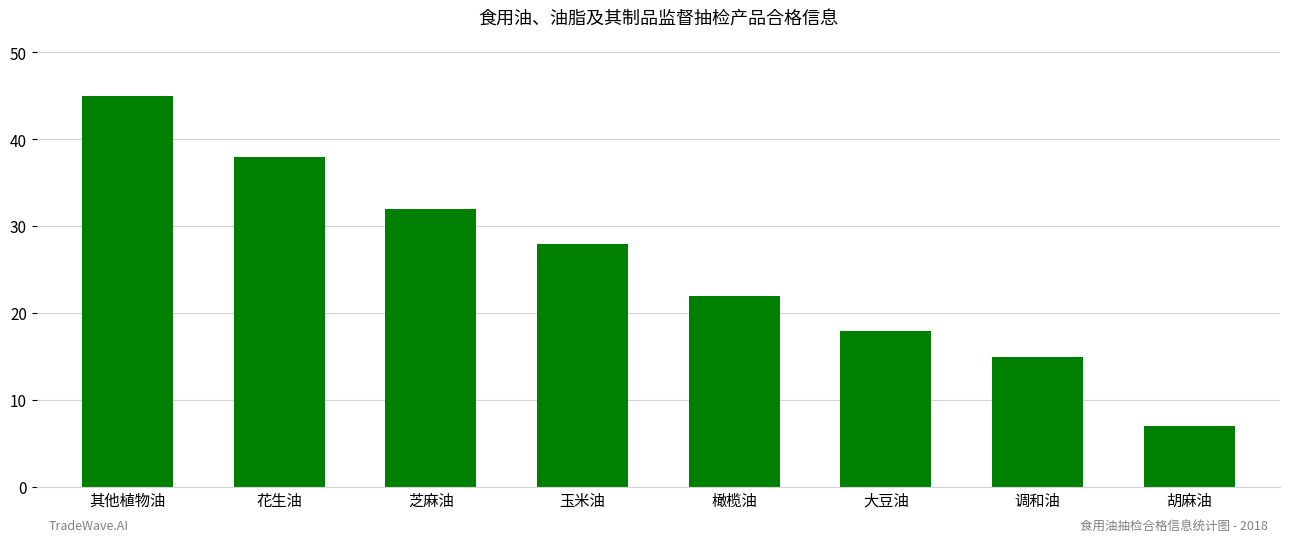

List the labels in order of value, largest first.

其他植物油, 花生油, 芝麻油, 玉米油, 橄榄油, 大豆油, 调和油, 胡麻油